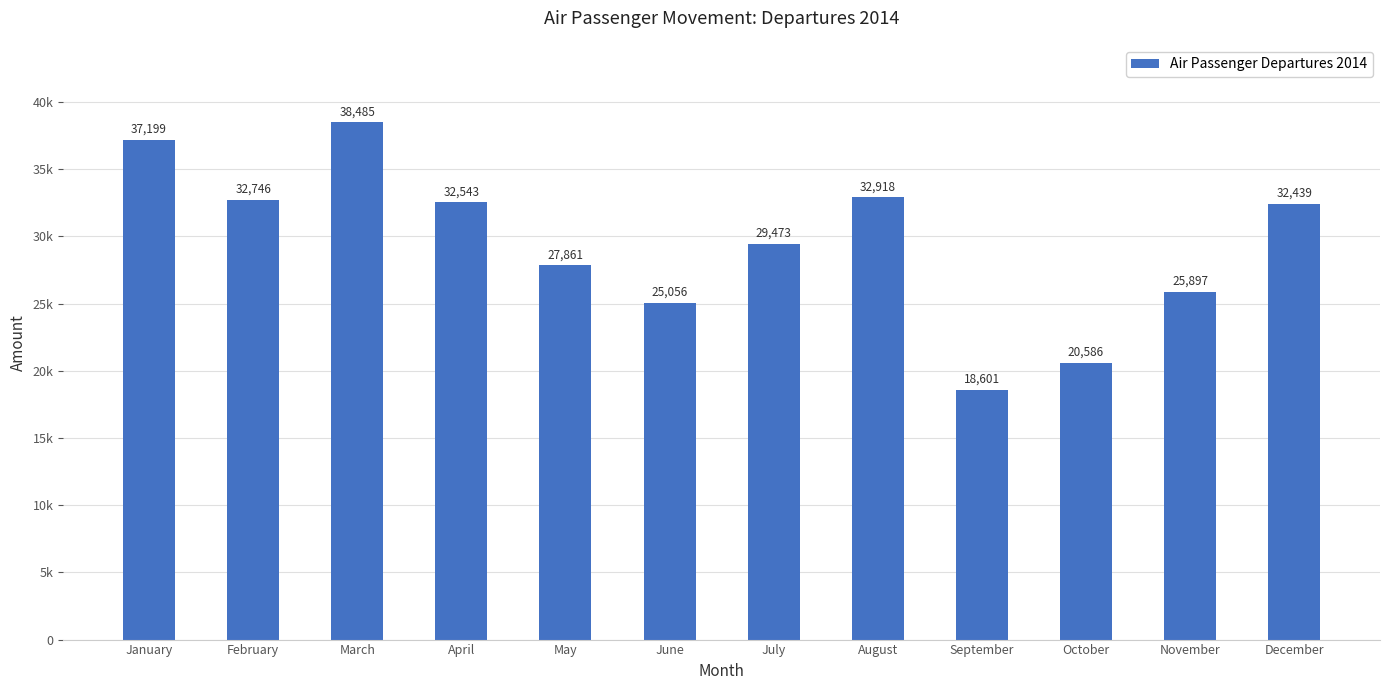

What value does the data have at May?

27861